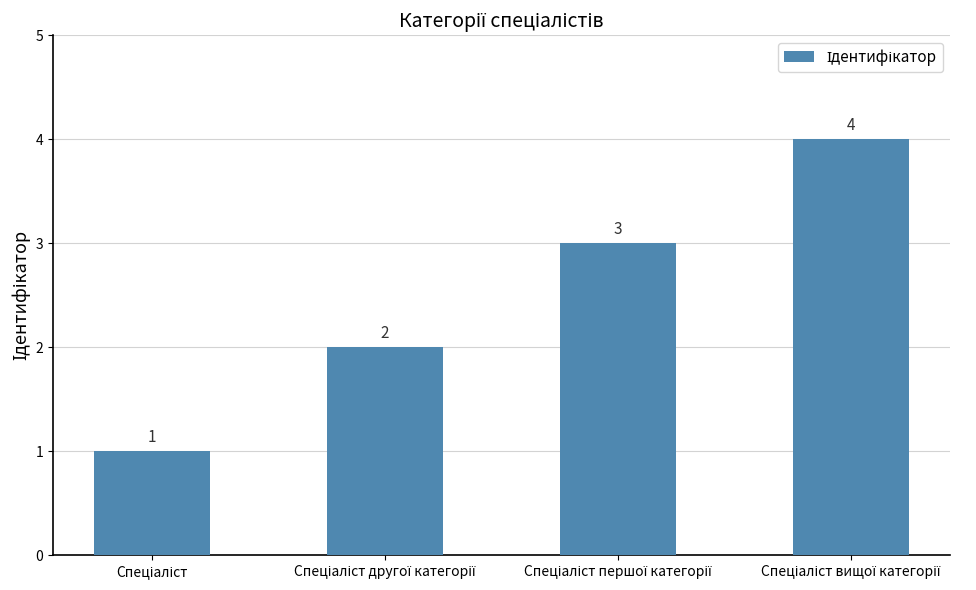

What is the maximum value shown in the chart?

4